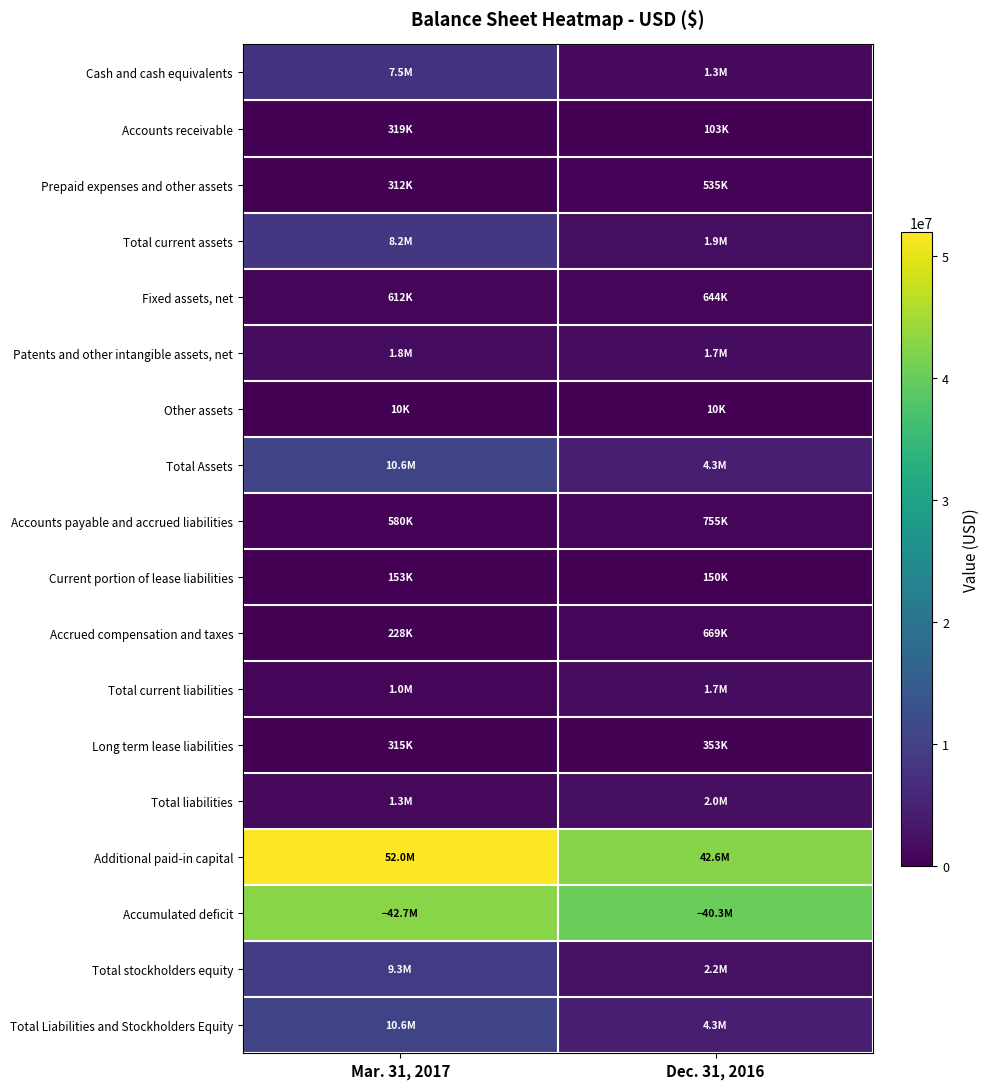

At which category is the sum across all series the highest?

Mar. 31, 2017